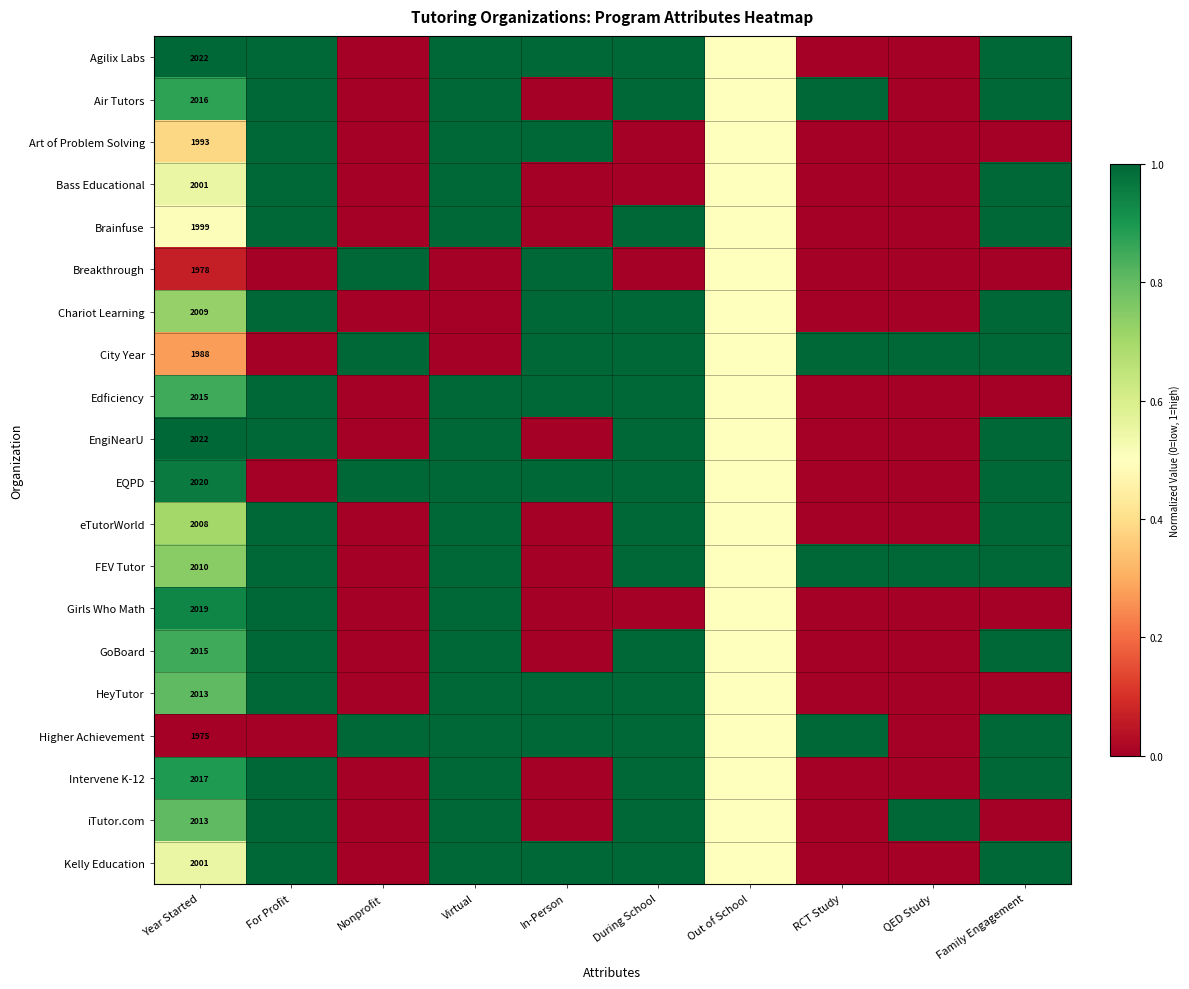

True or false: EQPD has a value of 3306.0 at Year Started.

False